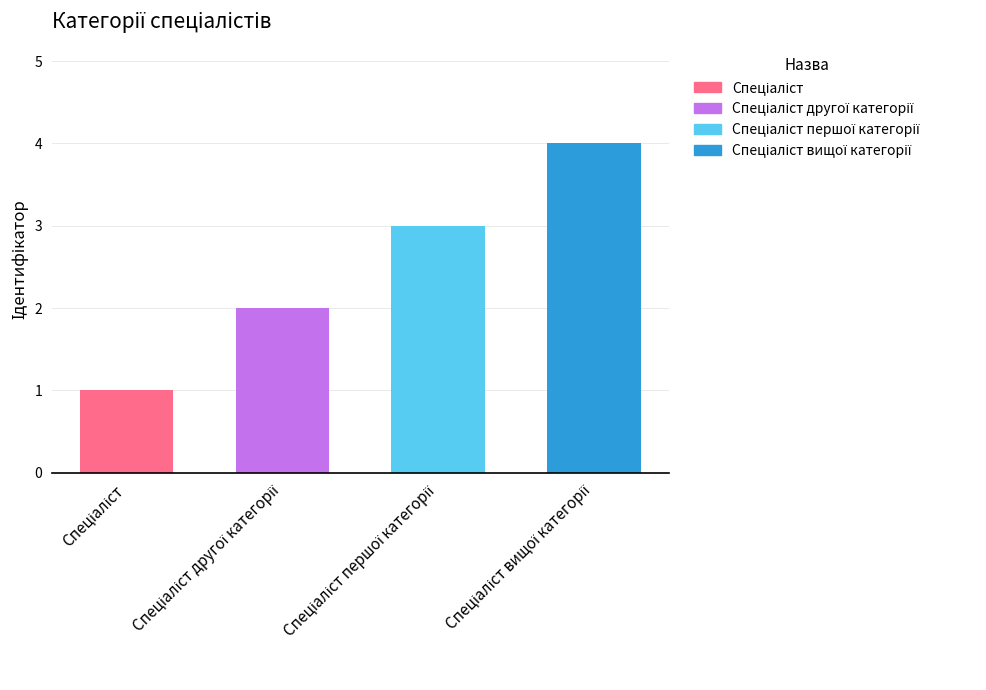

What is the sum of all values?

10